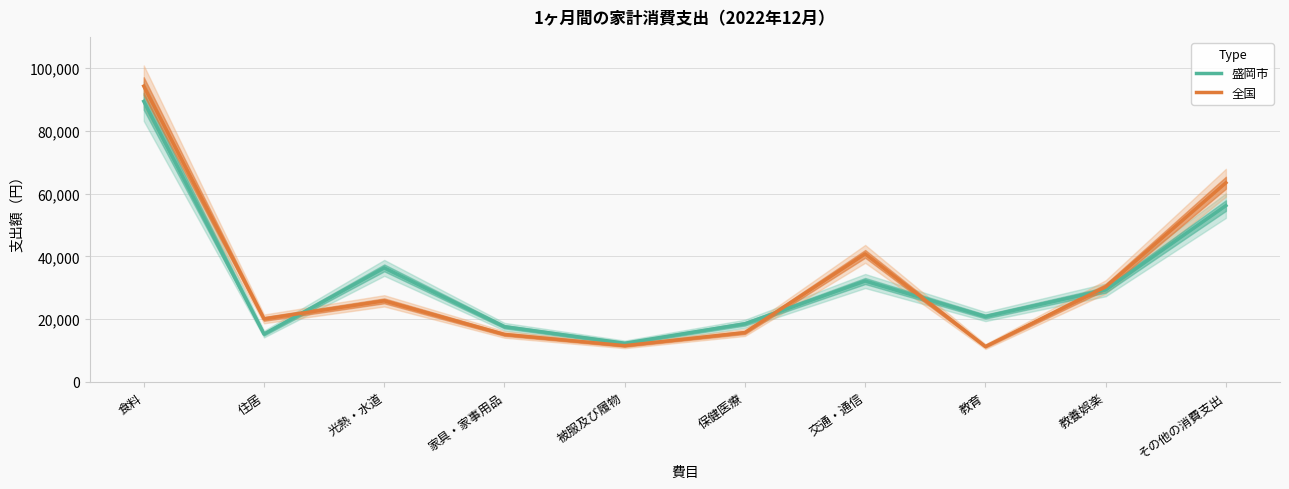

Rank the series at 保健医療 from lowest to highest value.

全国, 盛岡市